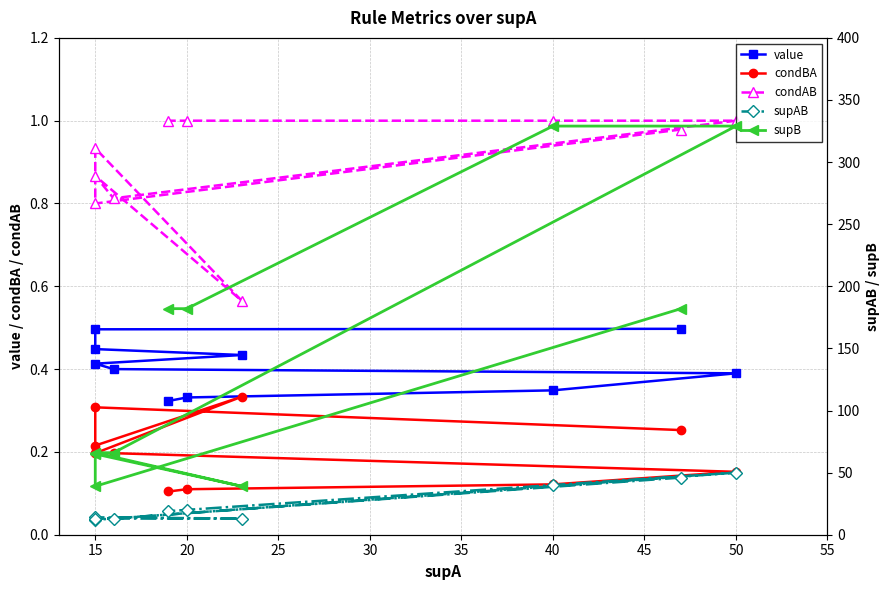

What is the average value of the value series?

0.4